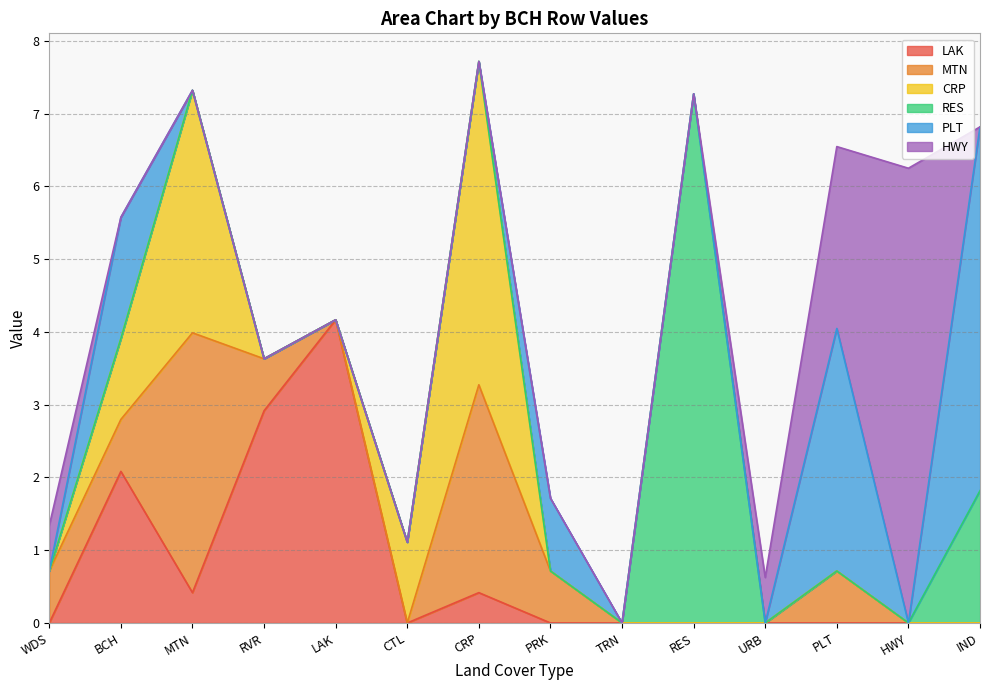

Which series changed the most between CTL and IND?

PLT